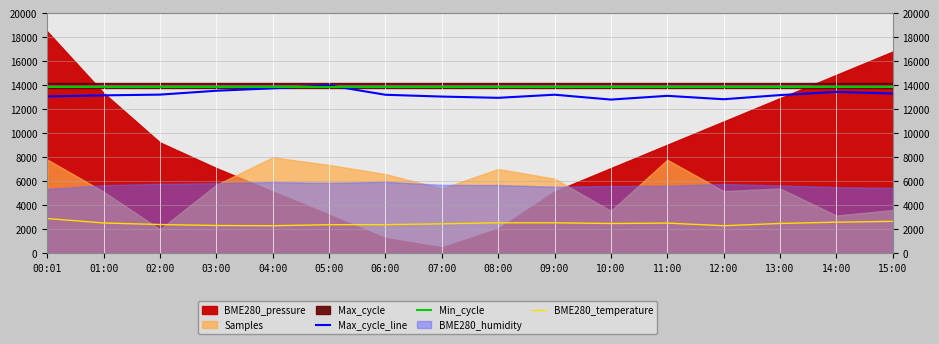

In BME280_temperature, how many points are higher than both neighbors (excluding endpoints)?

1